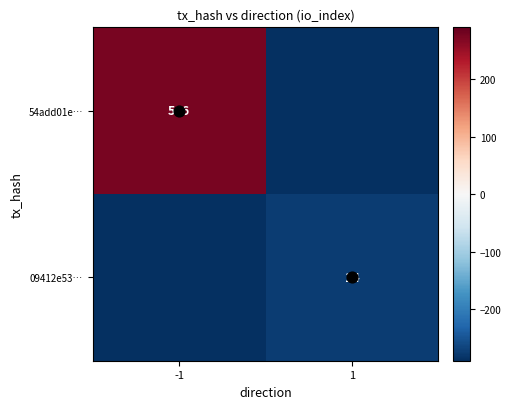

The 54add01e… series shows -442 at 1. True or false?

False